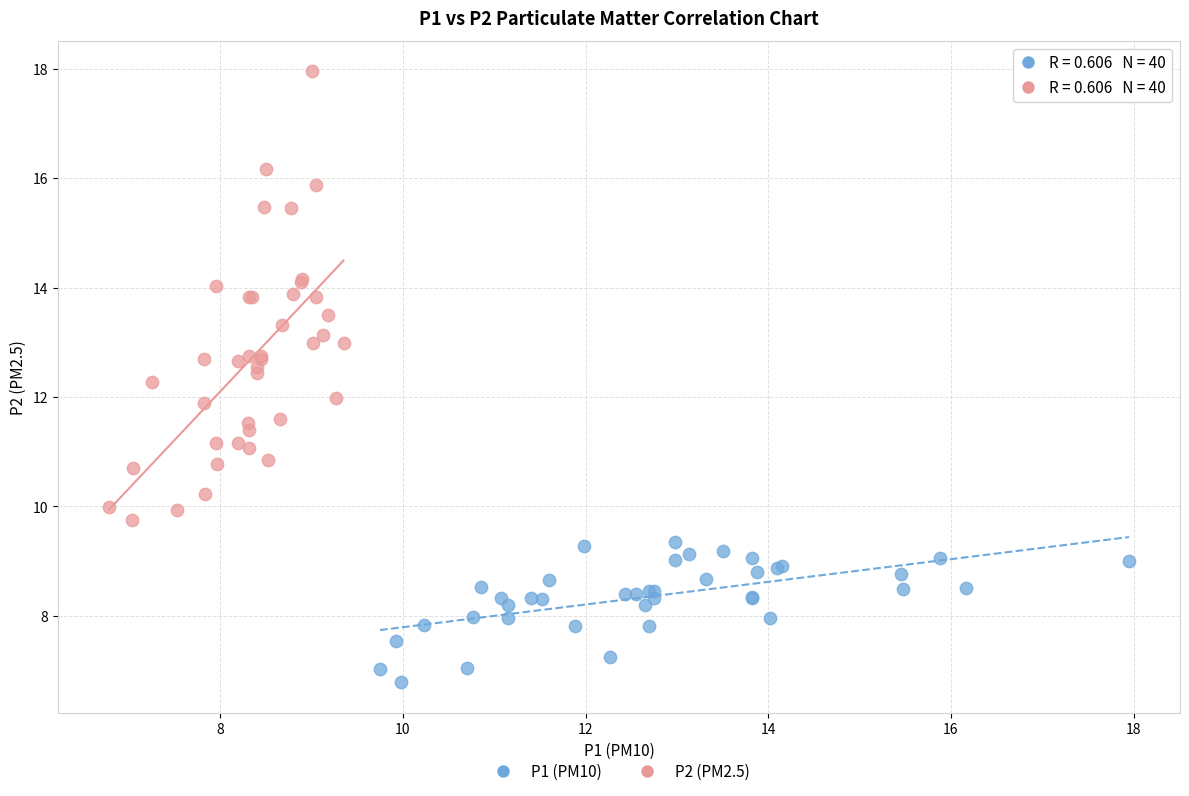

What are all the series names shown in the legend?

P1 (PM10), P2 (PM2.5)